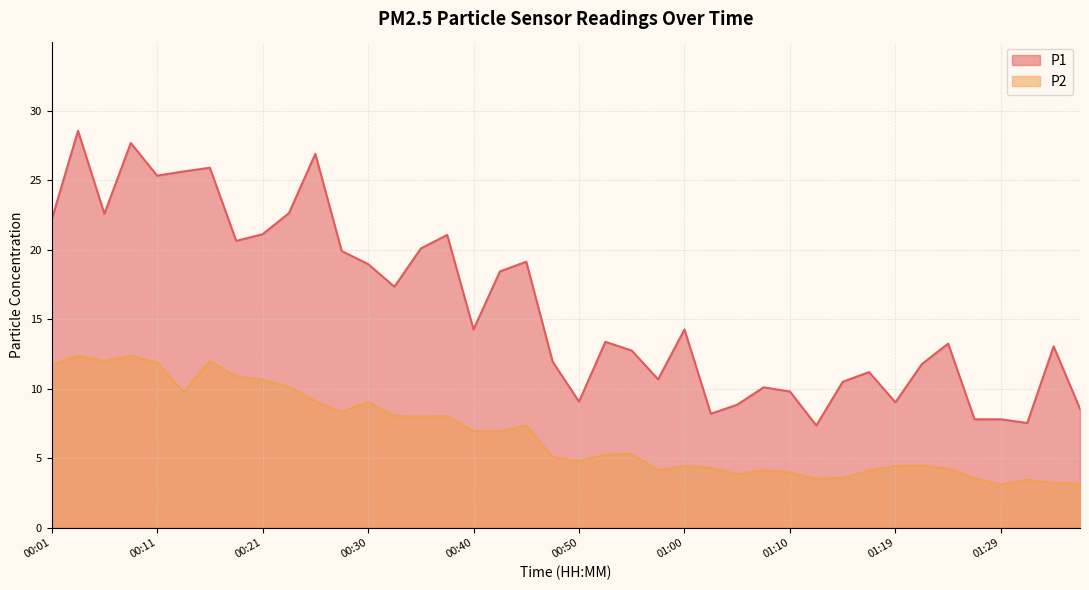

Does the chart have visible grid lines?

Yes